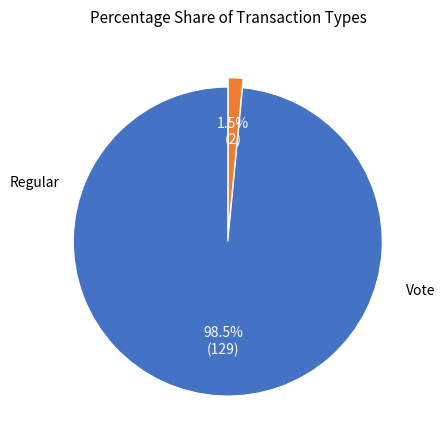

Is there any slice that represents more than half of the pie?

Yes